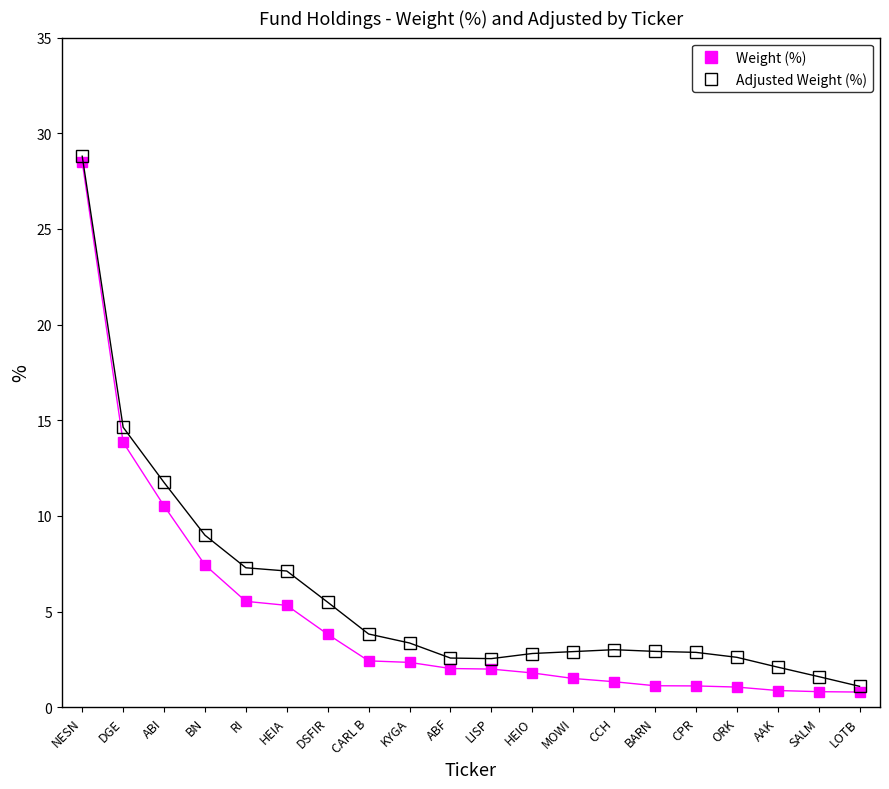

What is the sum of all Weight (%) values?

94.3